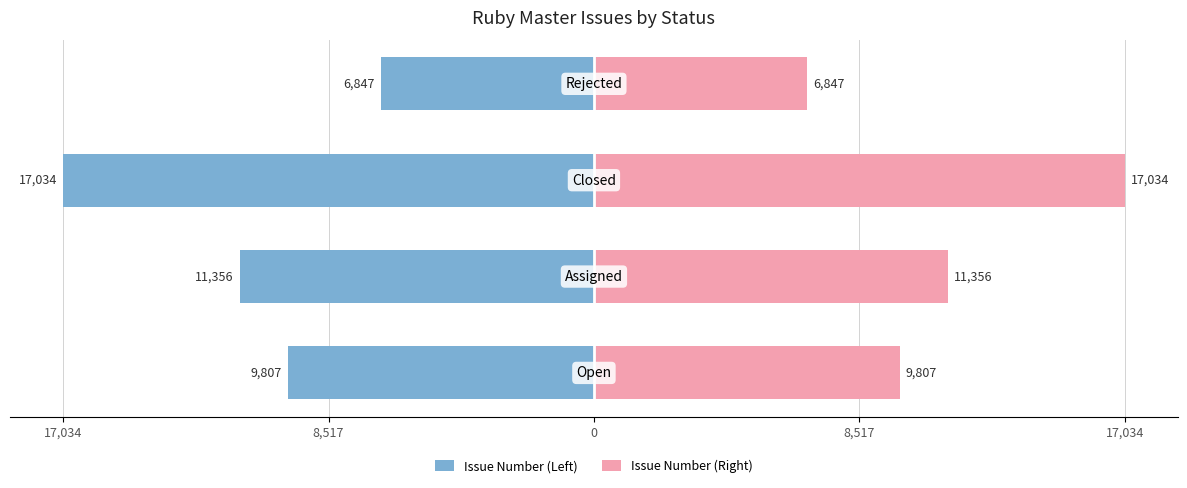

The Issue Number (Right) series shows 1991 at 8,517. True or false?

False